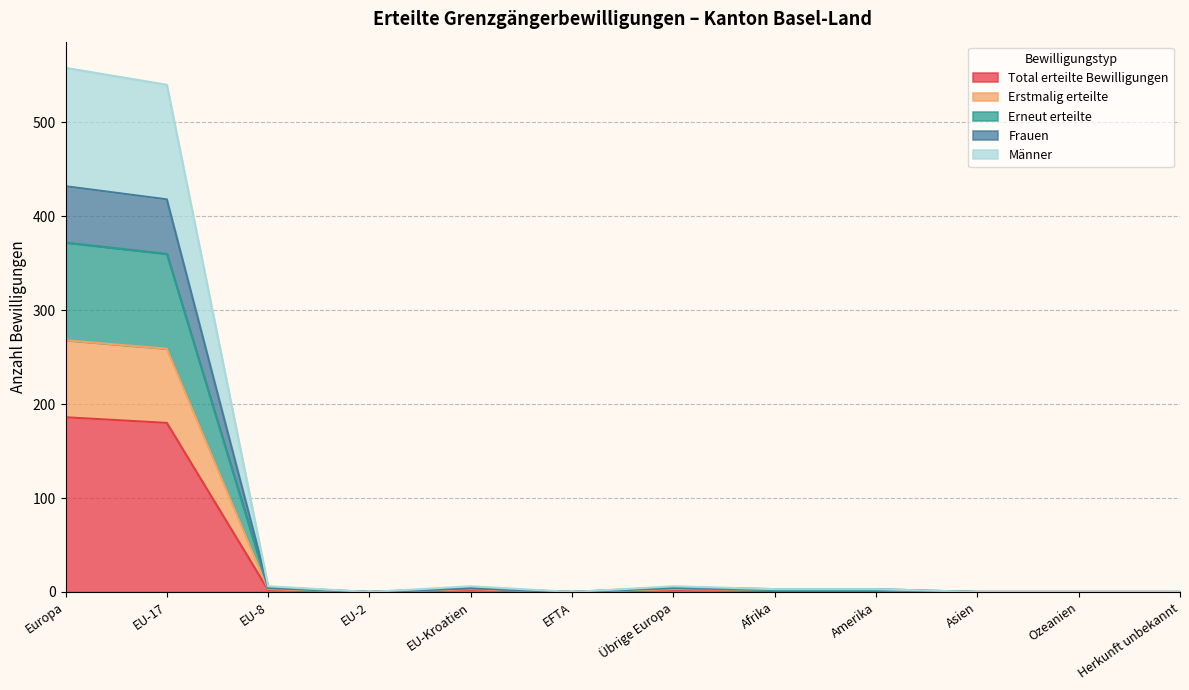

Count the number of data series in this chart.

5